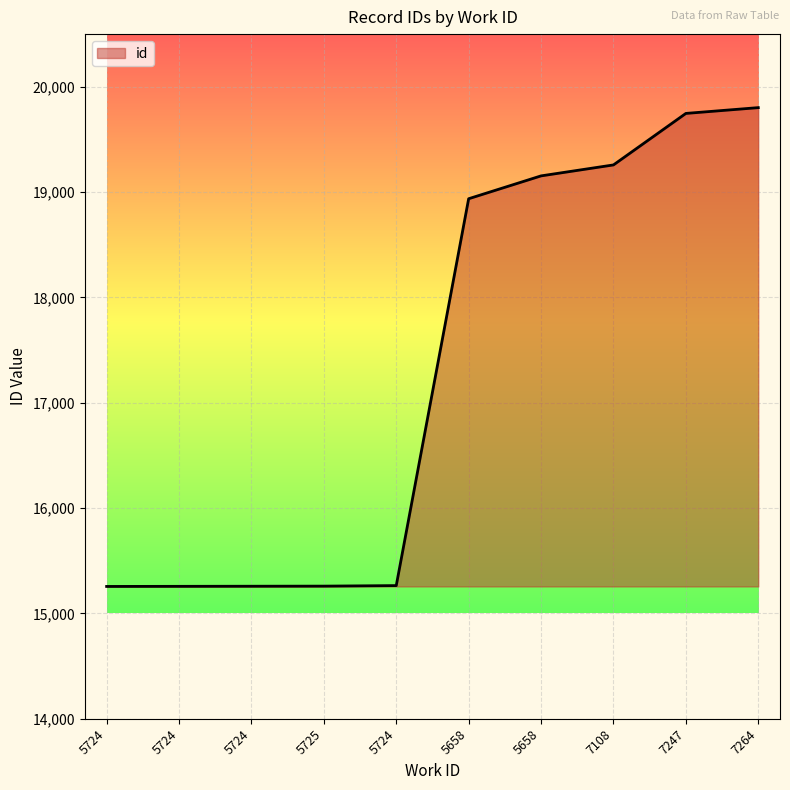

Is this an area chart (filled region under the line)?

Yes